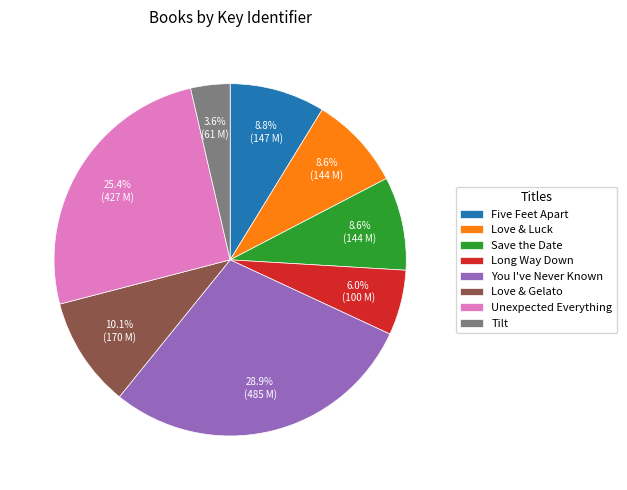

True or false: You I've Never Known accounts for 17% of the total.

False